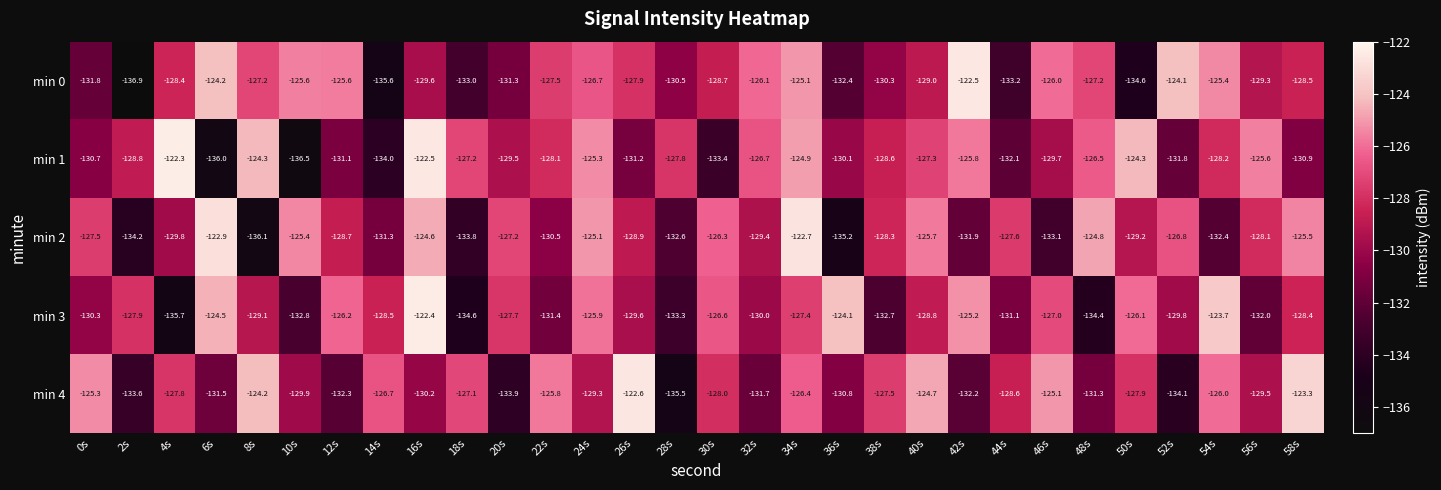

What is the sum of all min 0 values?

-3864.2